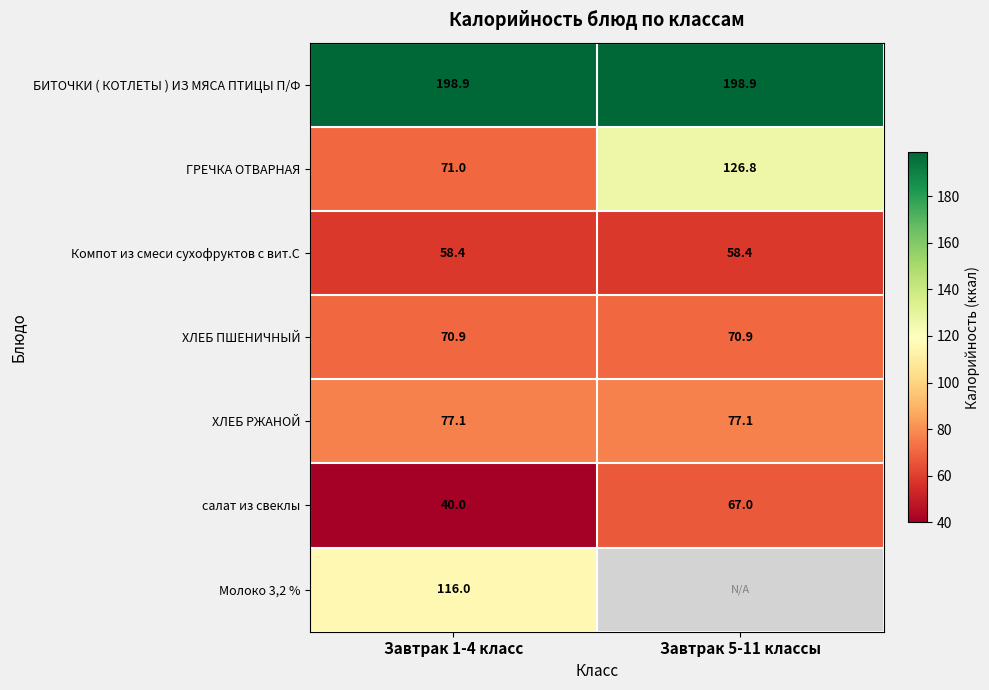

What is the total value across all series at Завтрак 1-4 класс?

632.3